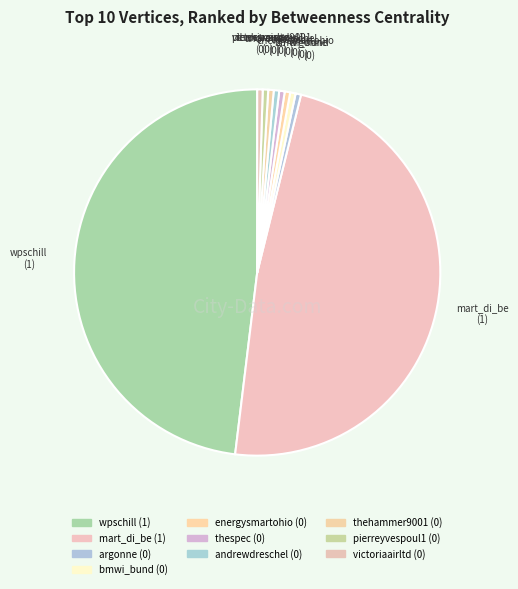

Do wpschill and thespec together represent more than half of the pie?

No